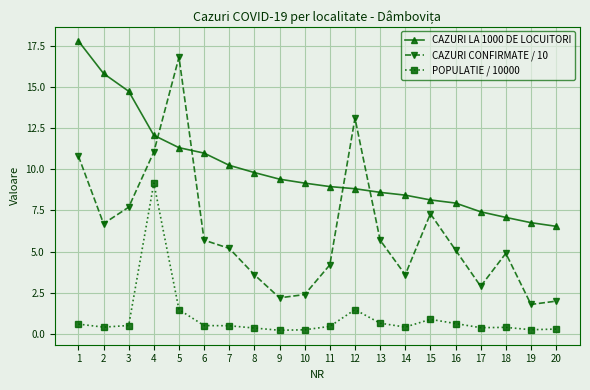

How many intersections are there between CAZURI LA 1000 DE LOCUITORI and CAZURI CONFIRMATE / 10?

4